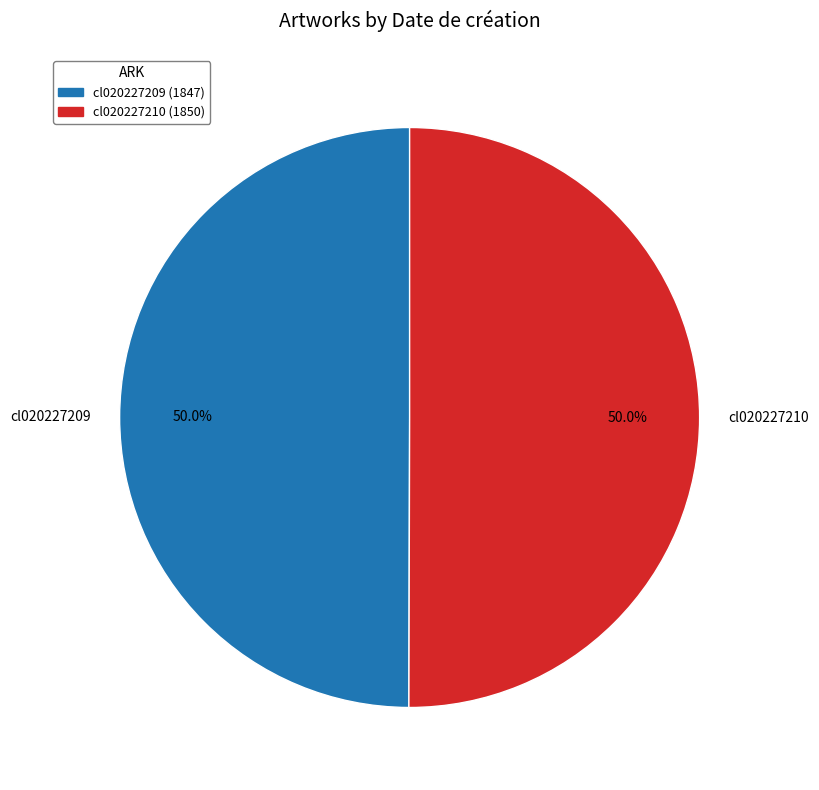

The cl020227209 slice represents 60% of the pie. True or false?

False